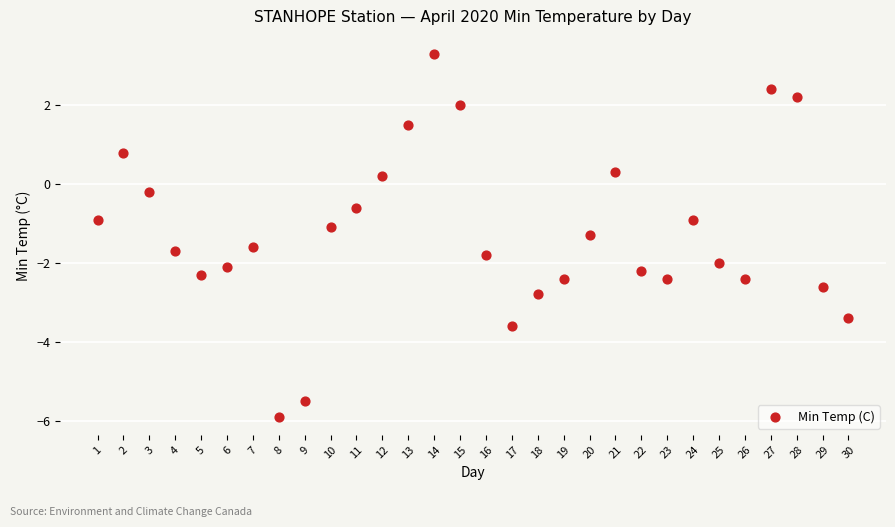

What is the range of Y values (max minus min)?

9.2